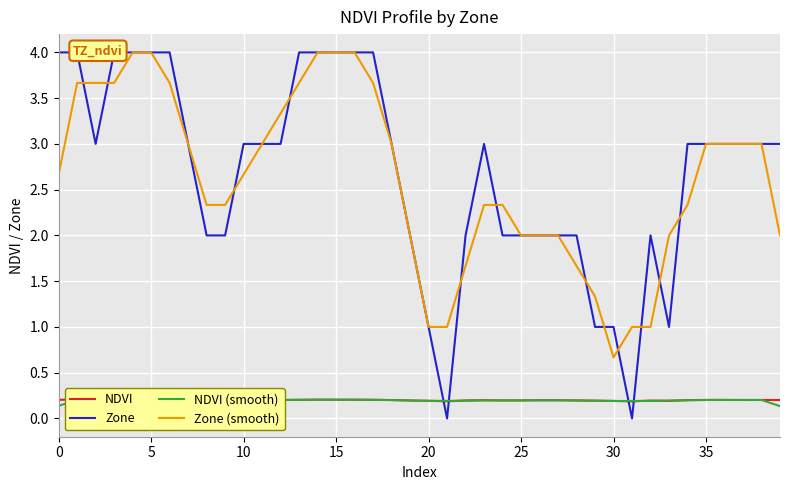

Which category has the lowest value in the Zone (smooth) series?

30